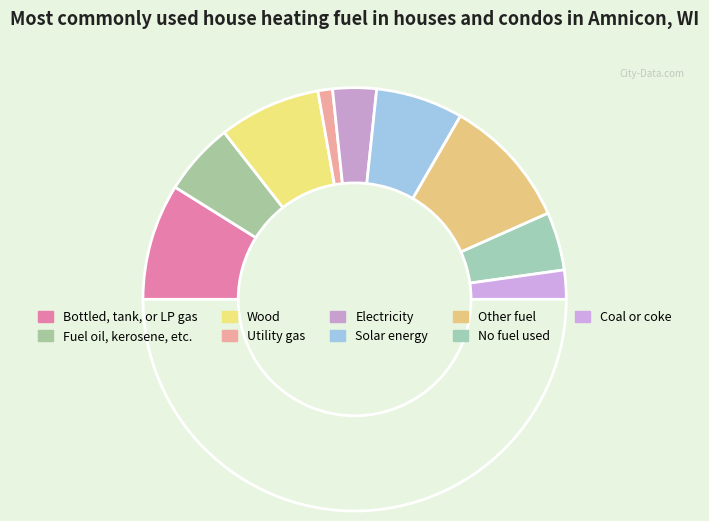

How many segments does this pie chart have?

10